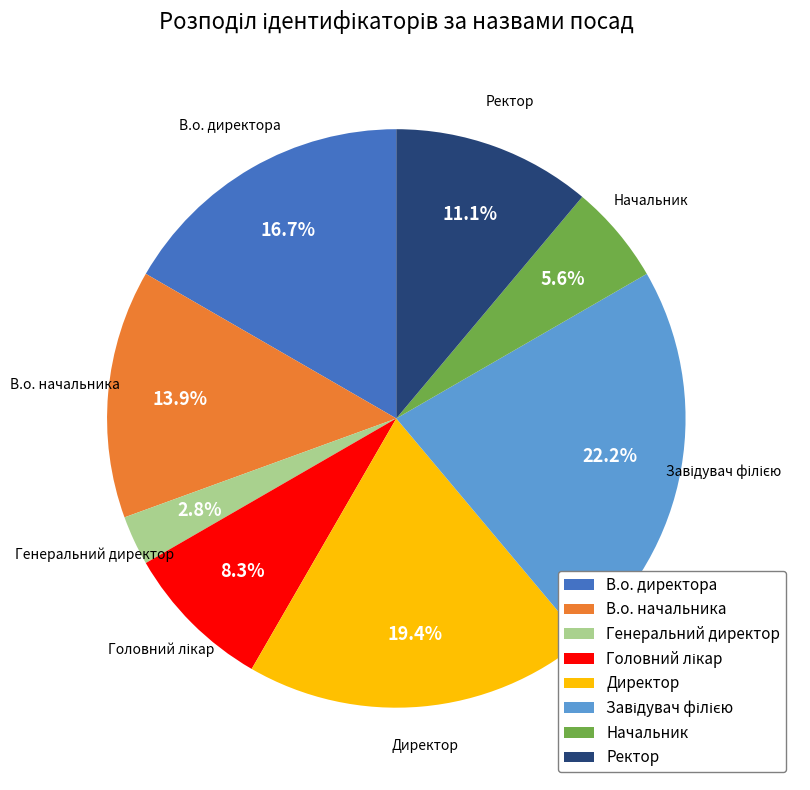

Which category has the smallest portion of the pie?

Генеральний директор